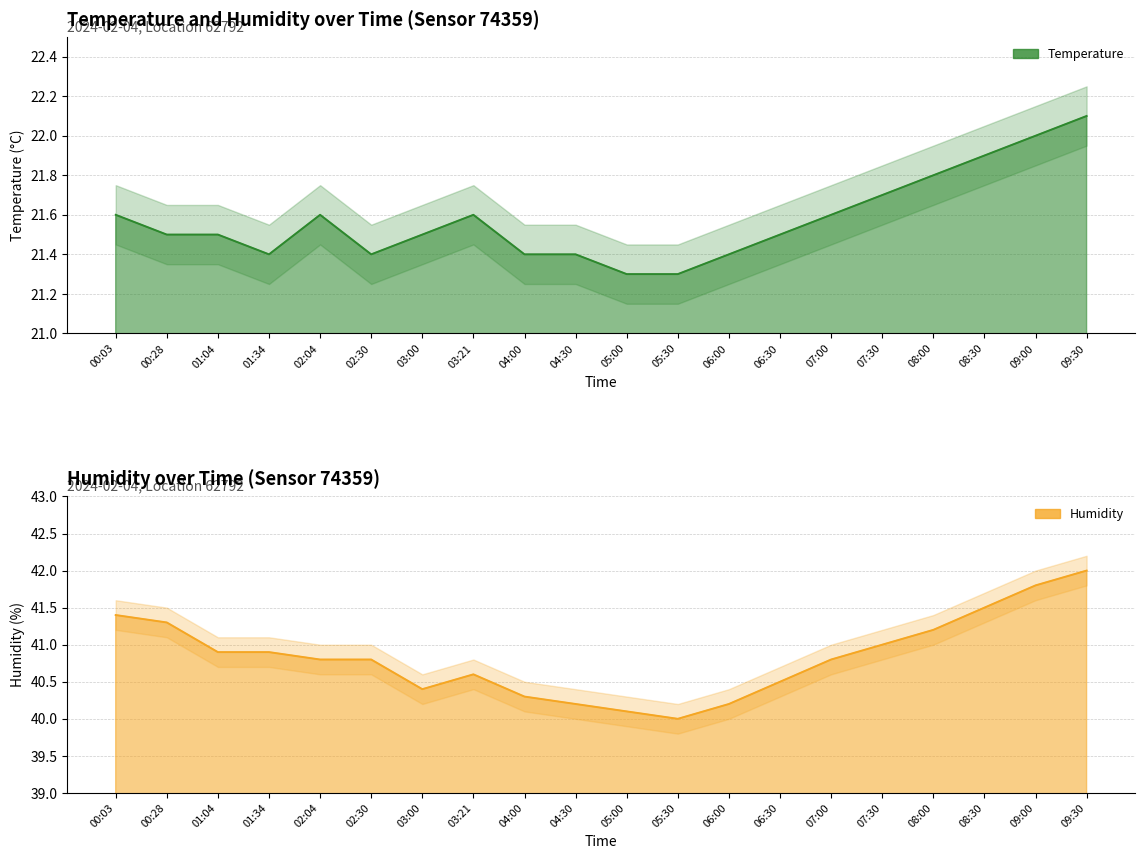

Reading left to right, extract all data points from this chart.

temperature: 21.6	21.5	21.5	21.4	21.6	21.4	21.5	21.6	21.4	21.4	21.3	21.3	21.4	21.5	21.6	21.7	21.8	21.9	22.0	22.1
humidity: 41.4	41.3	40.9	40.9	40.8	40.8	40.4	40.6	40.3	40.2	40.1	40.0	40.2	40.5	40.8	41.0	41.2	41.5	41.8	42.0